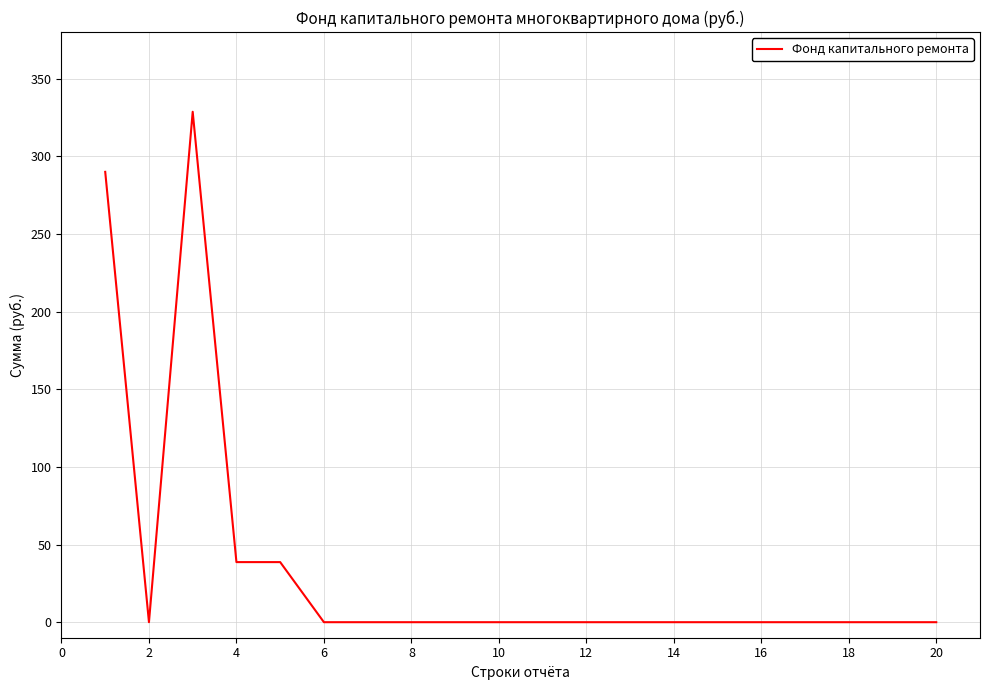

Count the number of values greater than 0.

4